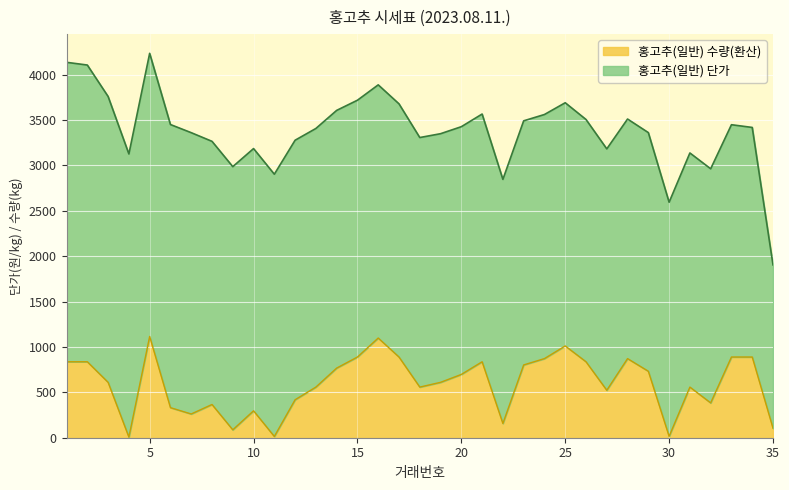

Which label corresponds to the largest value in the chart?

5